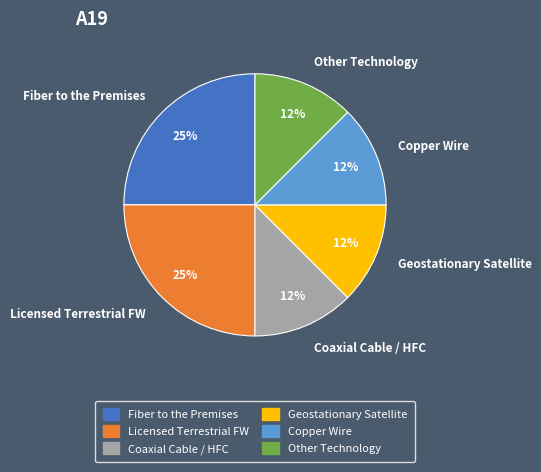

Is there a majority slice in this chart?

No